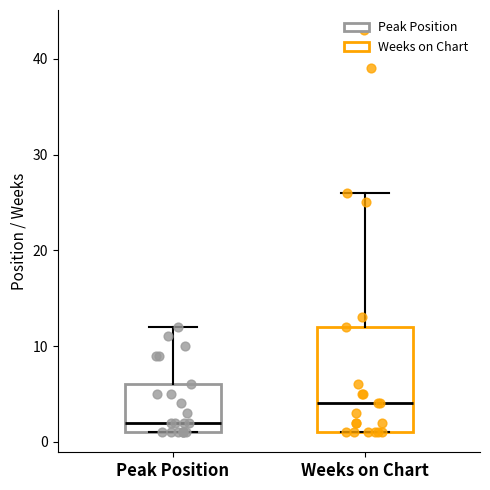

Which box's median line is the highest?

Weeks on Chart